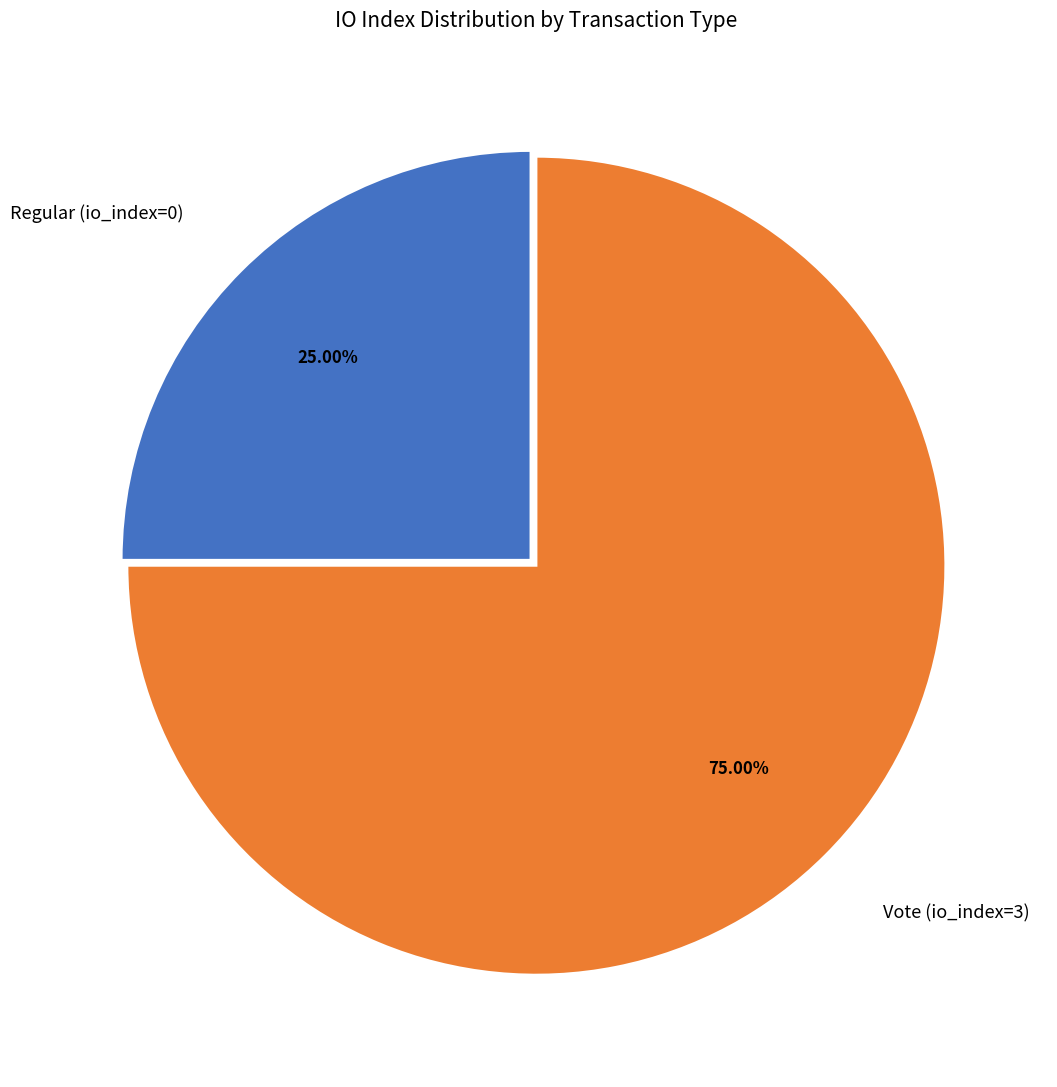

What is the smallest slice in the pie chart?

Regular (io_index=0)